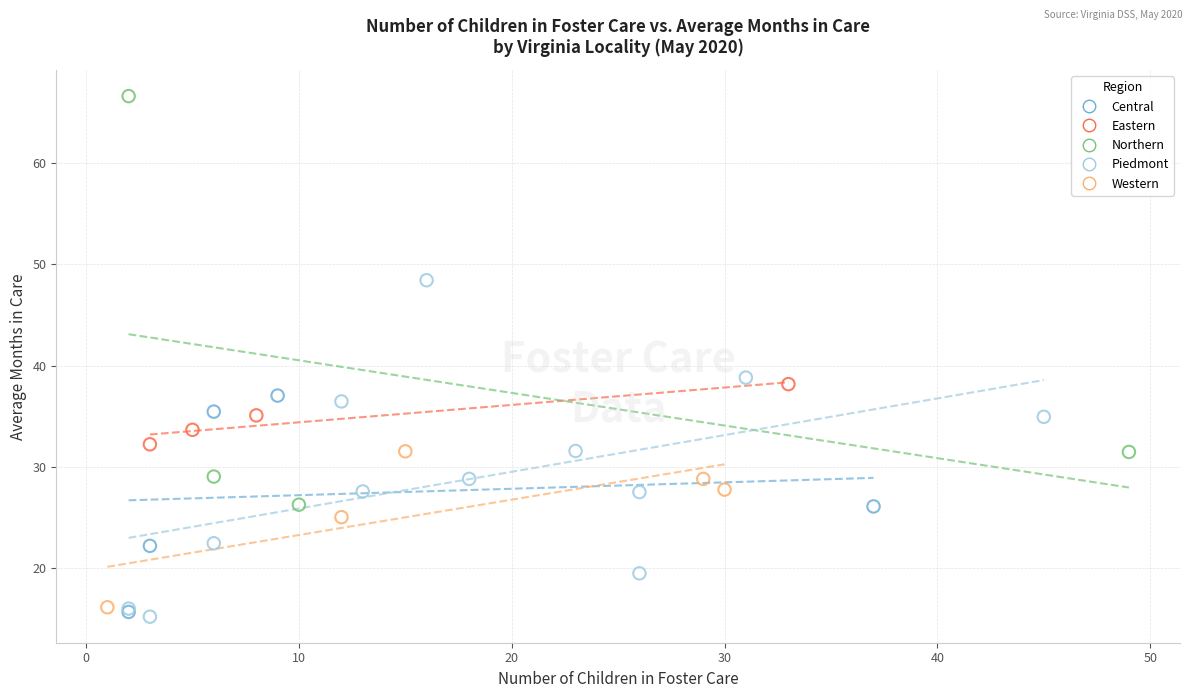

Which series has the widest spread of Y values?

Northern